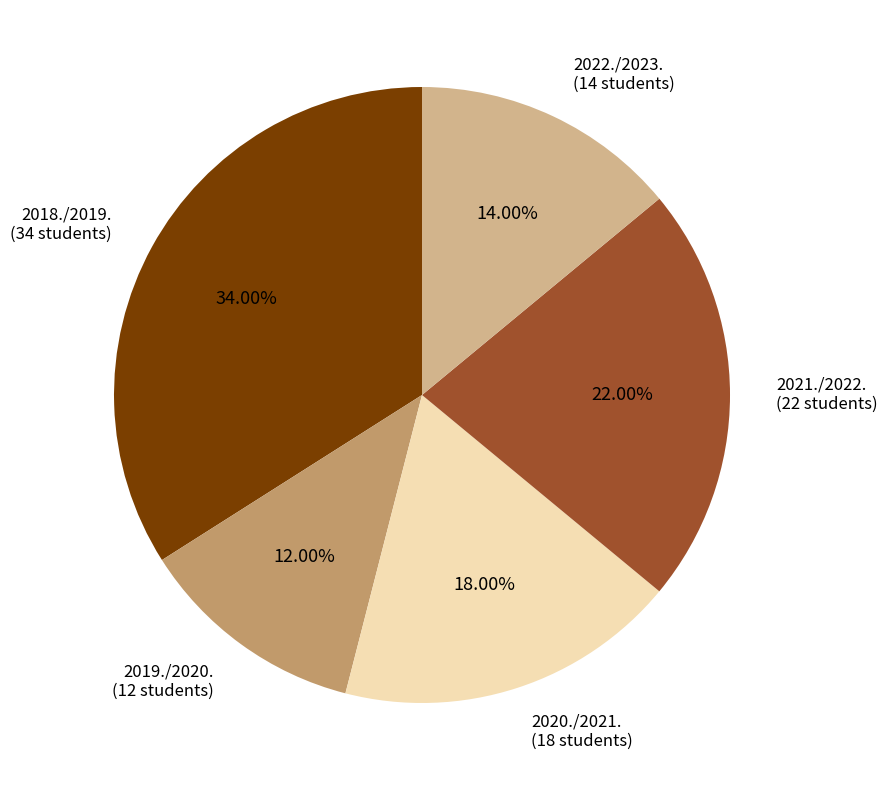

To the nearest percent, what is the average slice percentage?

20%